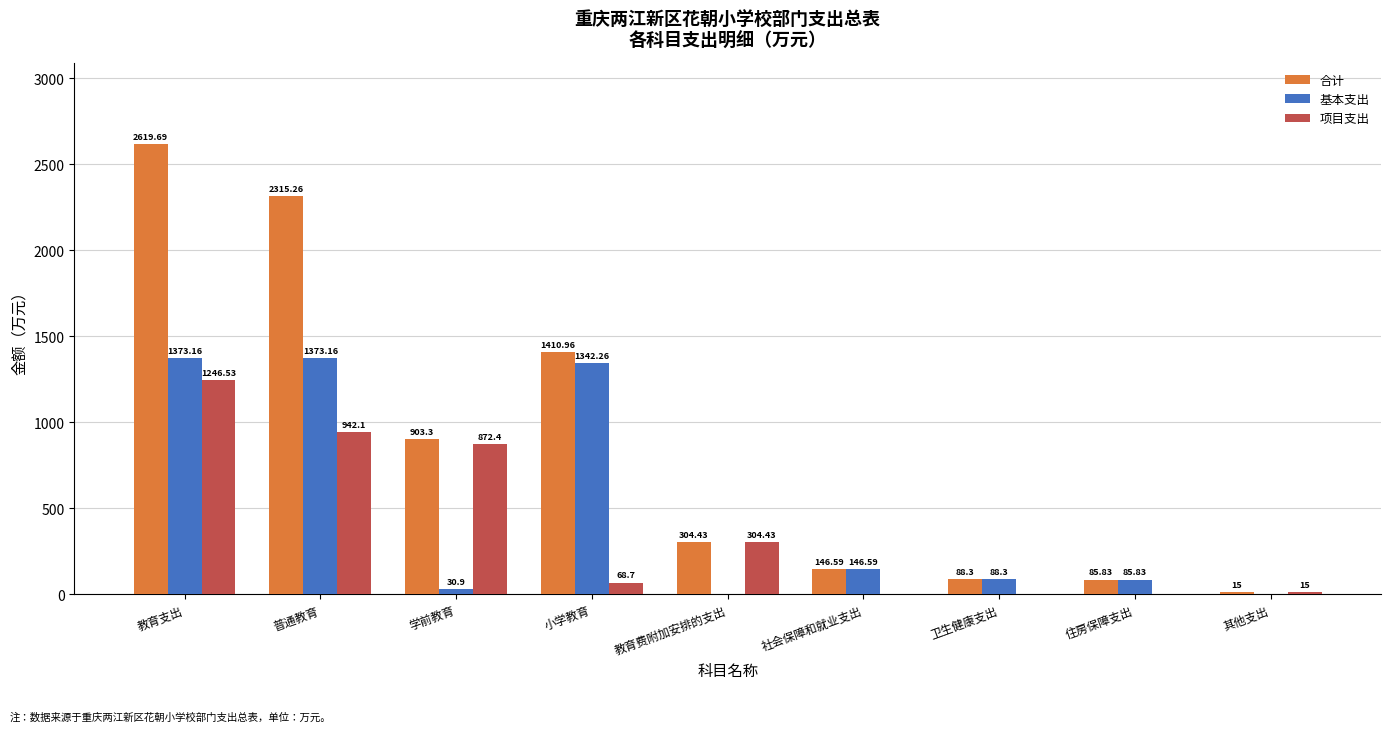

What are all the series names shown in the legend?

合计, 基本支出, 项目支出